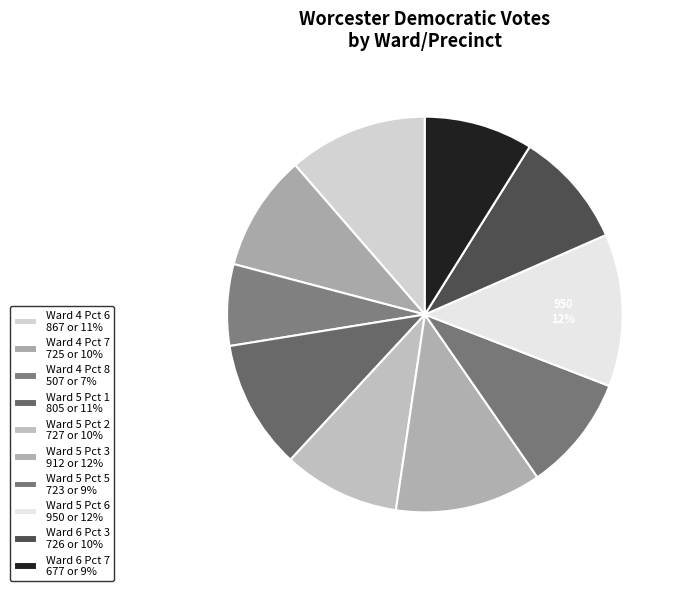

Combined, do Ward 5 Pct 3 and Ward 6 Pct 3 account for over 50%?

No